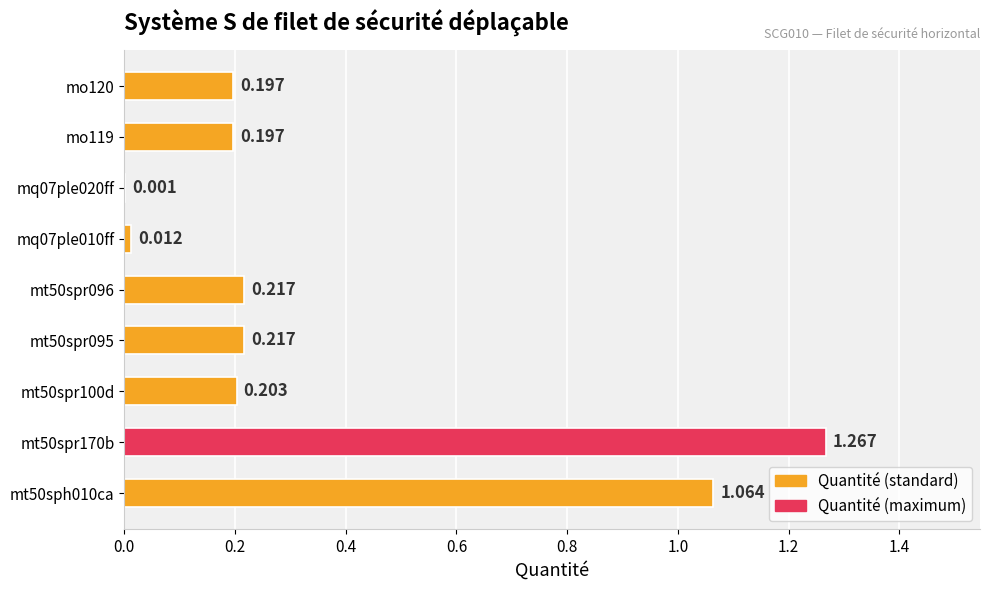

Are the bars horizontal?

Yes